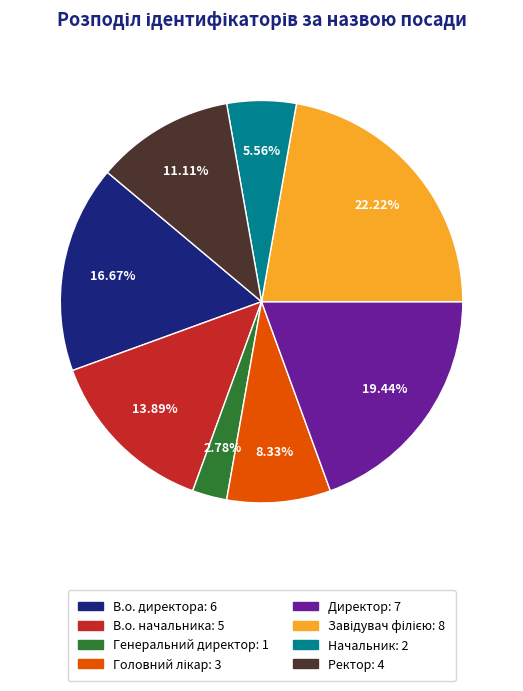

What is the ratio of the value at В.о. директора: 6 to the value at В.о. начальника: 5?

1.2